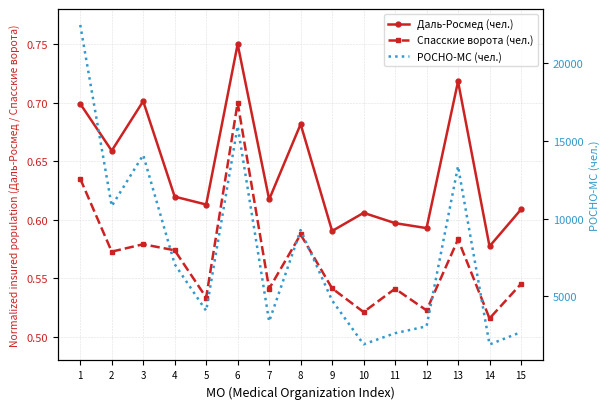

True or false: Даль-Росмед (чел.) has a value of 1.2 at 8.

False